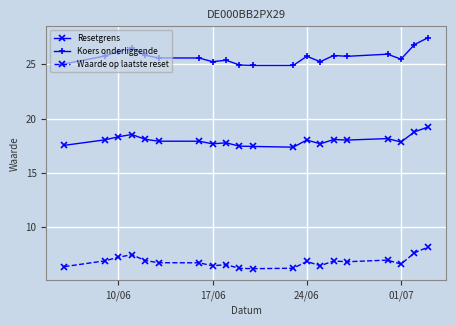

What is the minimum value shown in the chart?

6.2